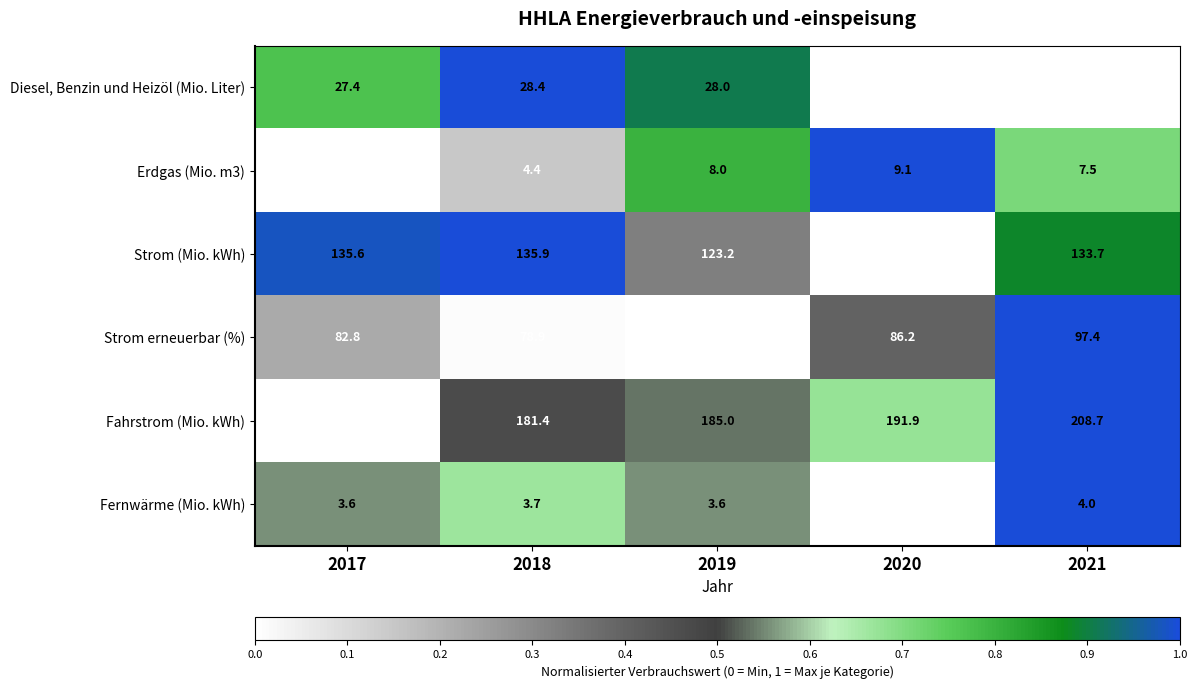

Where is Fahrstrom (Mio. kWh) nearest to the value 183?

2018